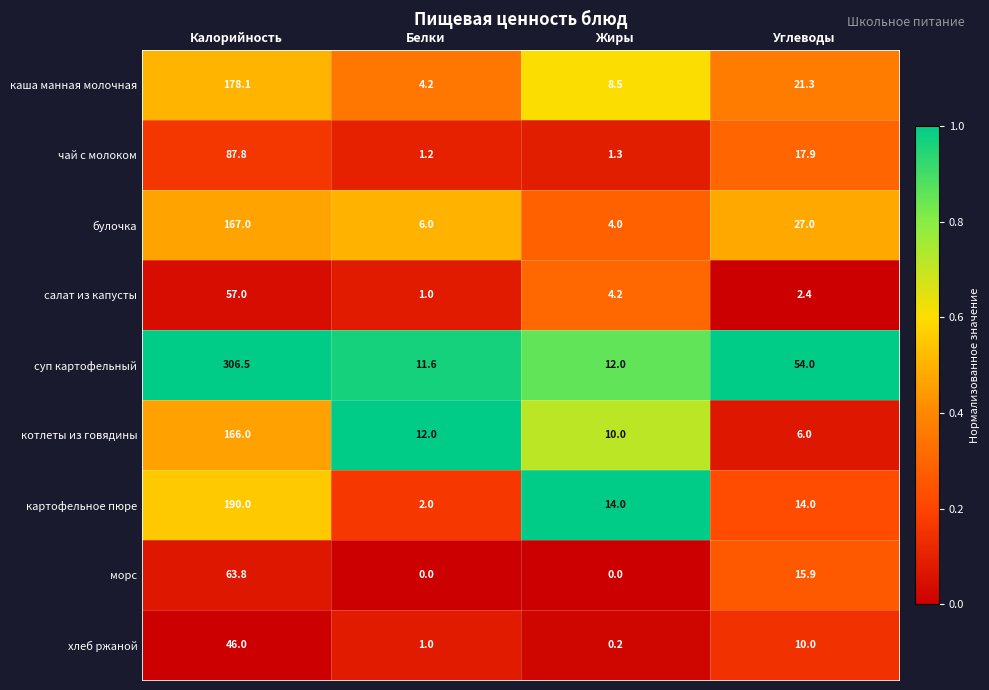

What is the difference between the highest and lowest values at Жиры?

14.0